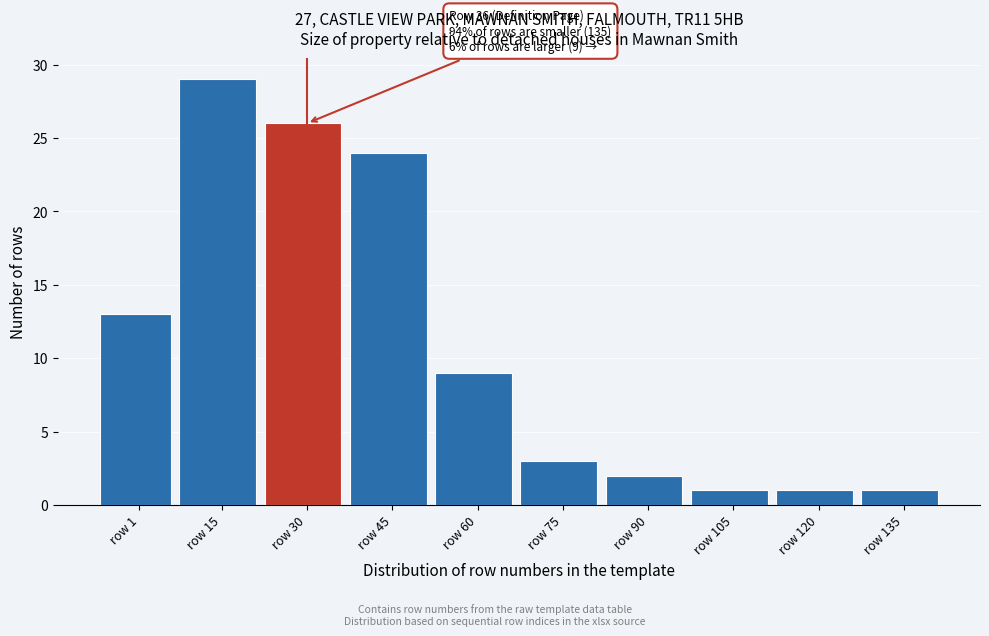

Reading left to right, transcribe all the data shown in this chart.

13	29	26	24	9	3	2	1	1	1